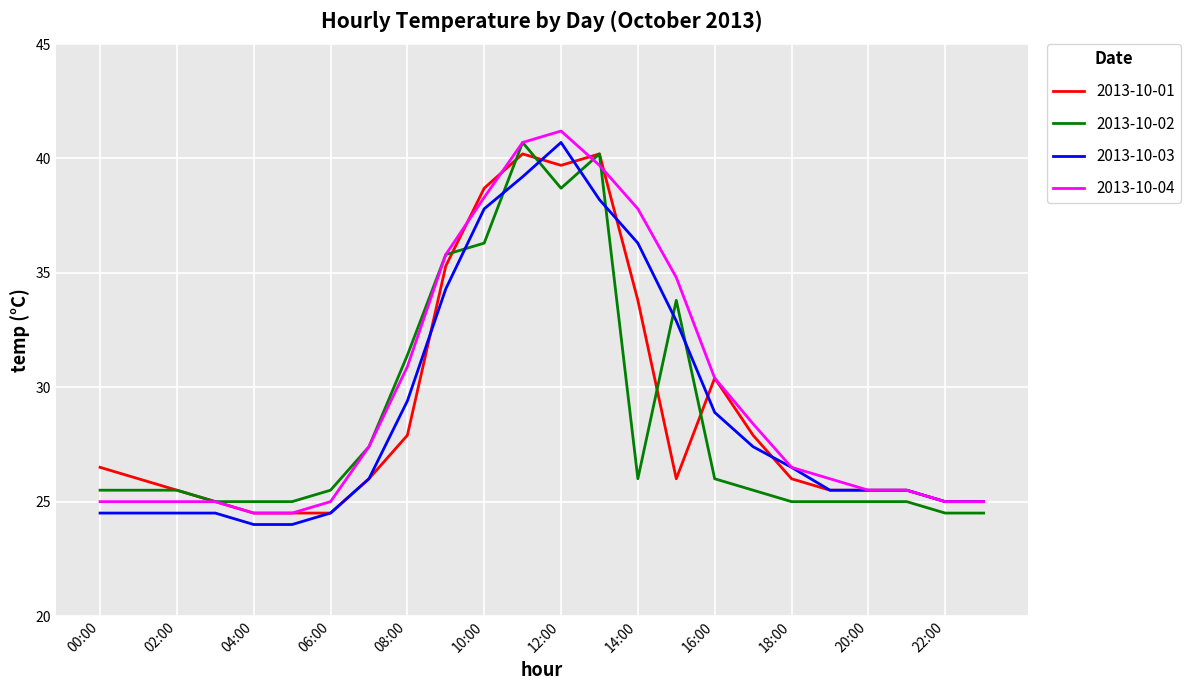

What is the maximum value shown in the chart?

41.2